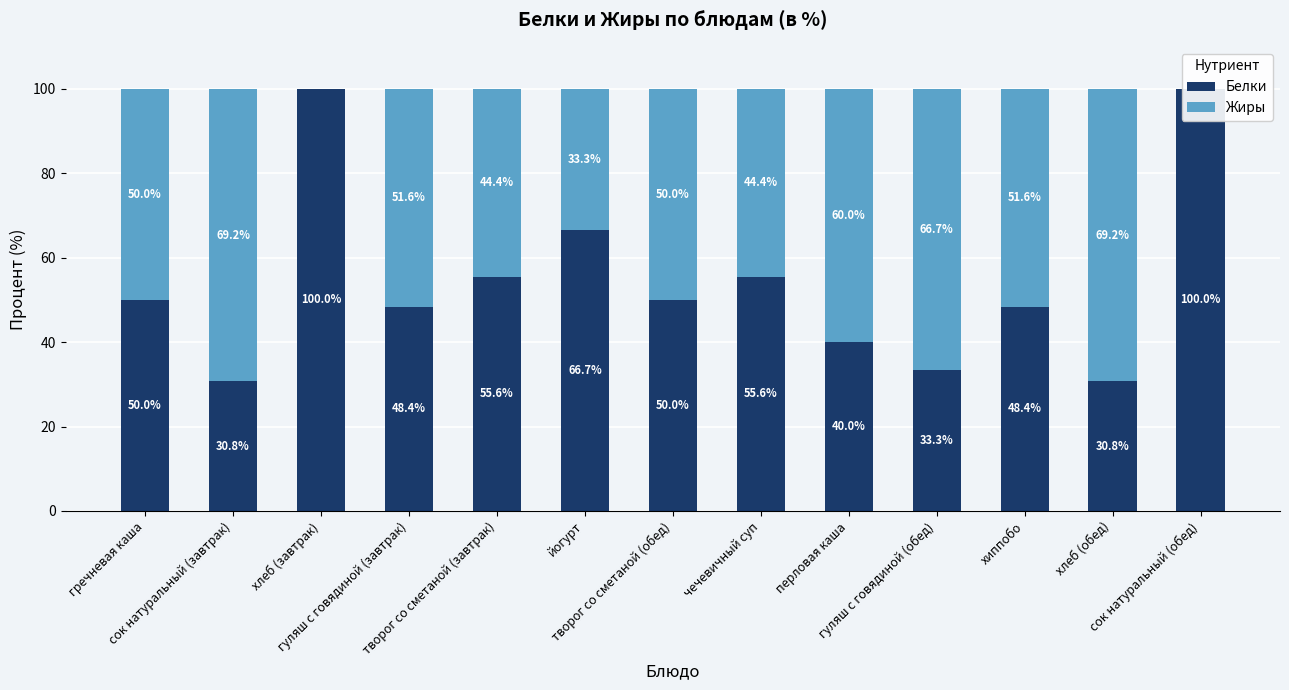

What is the sum of the Жиры values at перловая каша and сок натуральный (обед)?

60.0